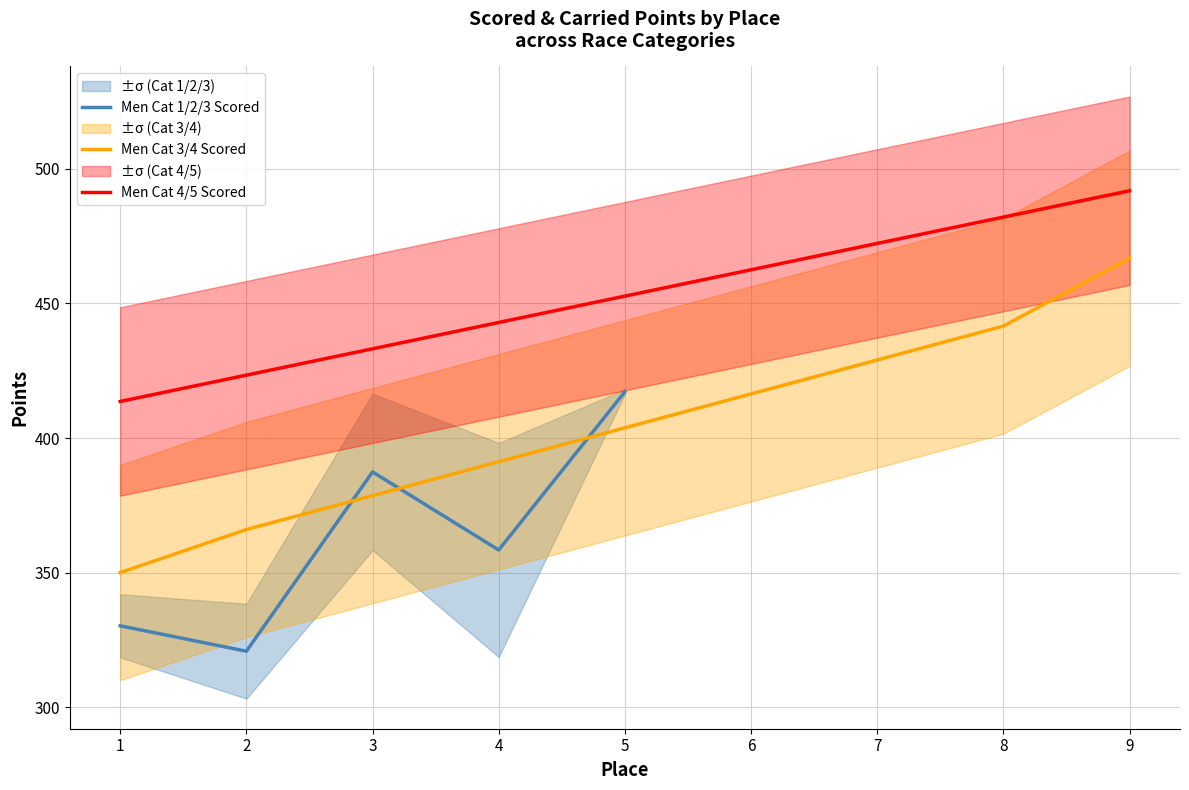

At which label is Men Cat 4/5 Scored Points closest to 452?

5